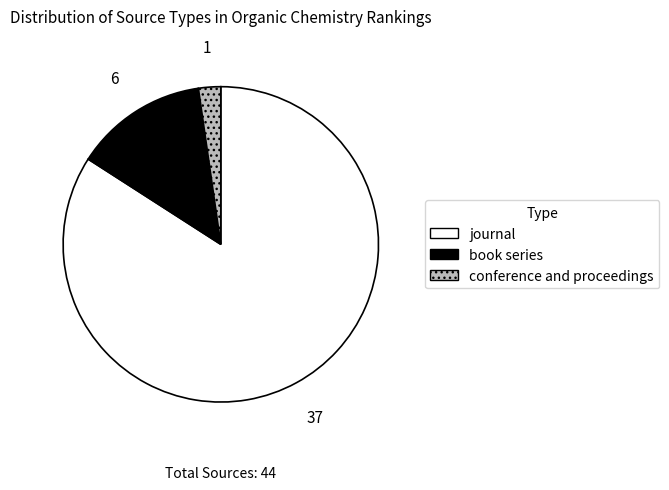

Which slice is the smallest?

conference and proceedings